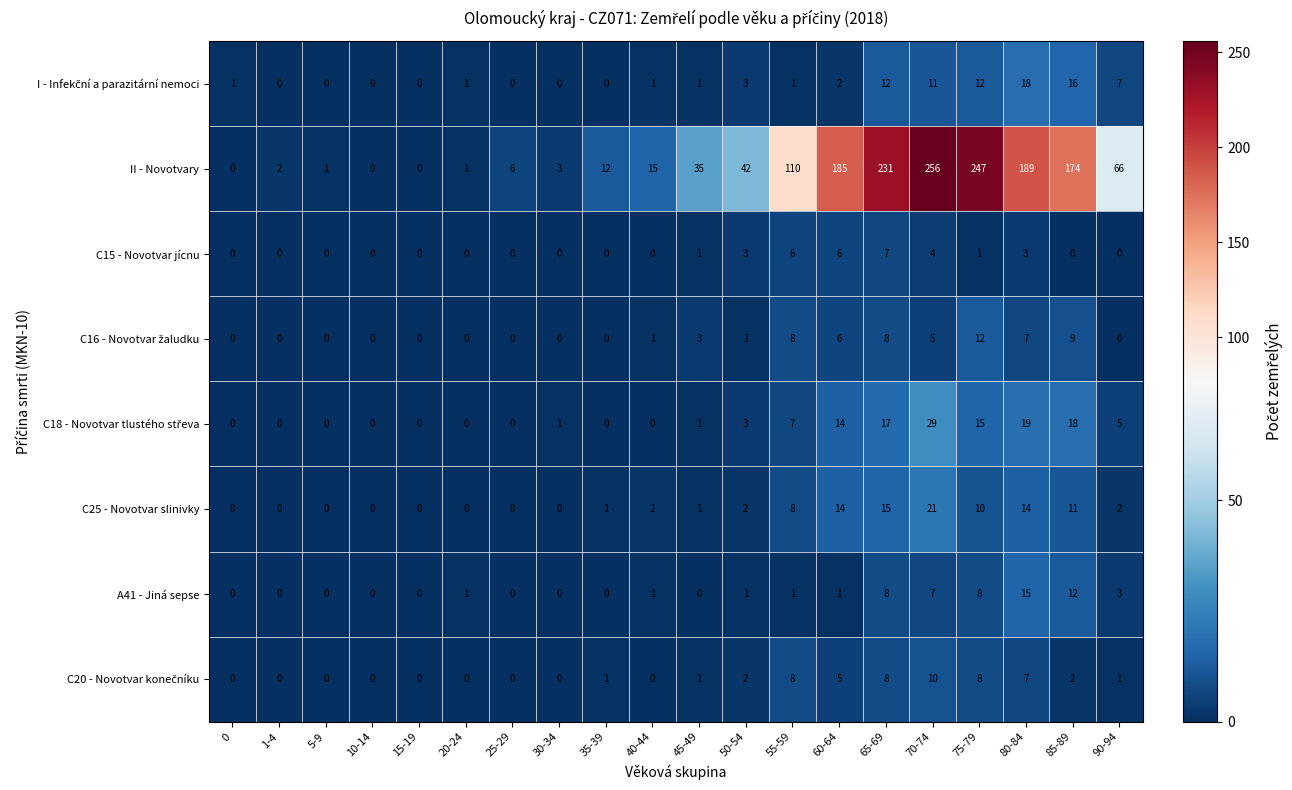

Which series has the largest range (max minus min)?

II - Novotvary